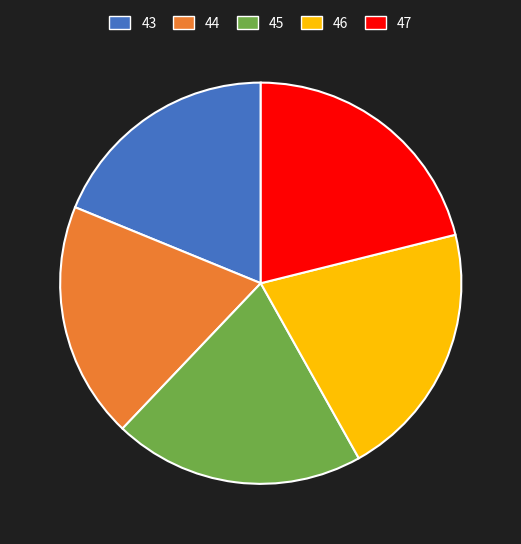

How many slices are in this pie chart?

5